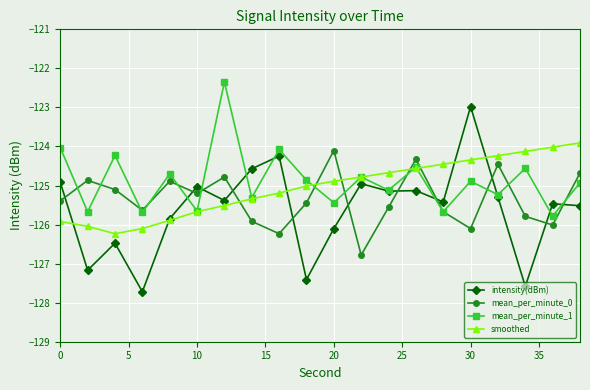

Which series has the widest spread of values?

intensity(dBm)